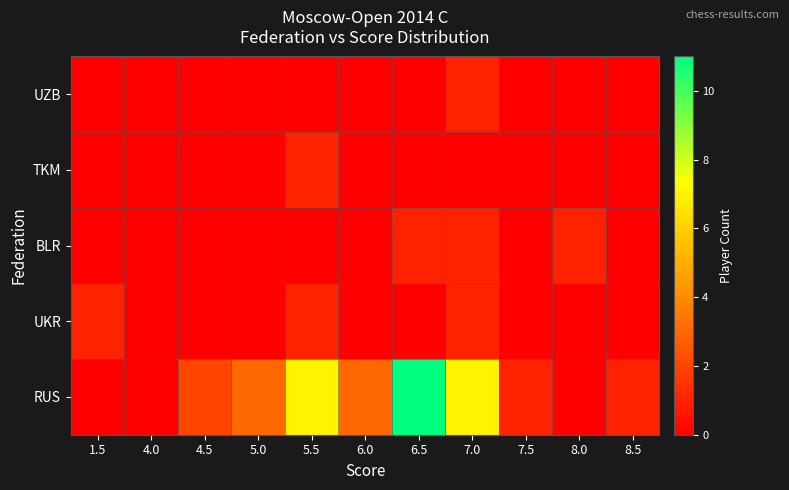

True or false: TKM has a value of 1.0 at 5.5.

True